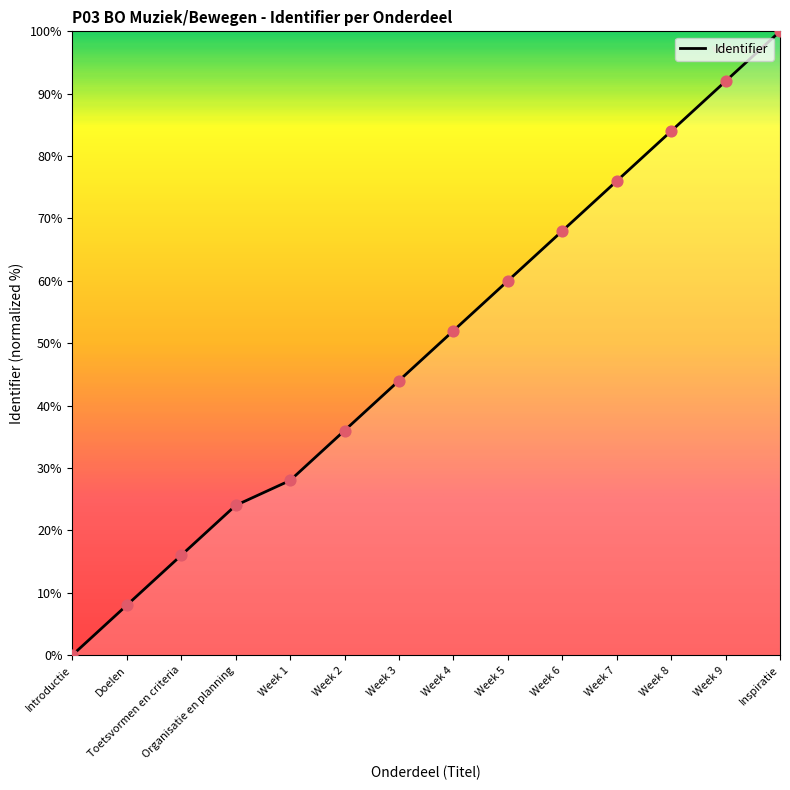

What is the ratio of the value at Week 3 to the value at Inspiratie?

0.4